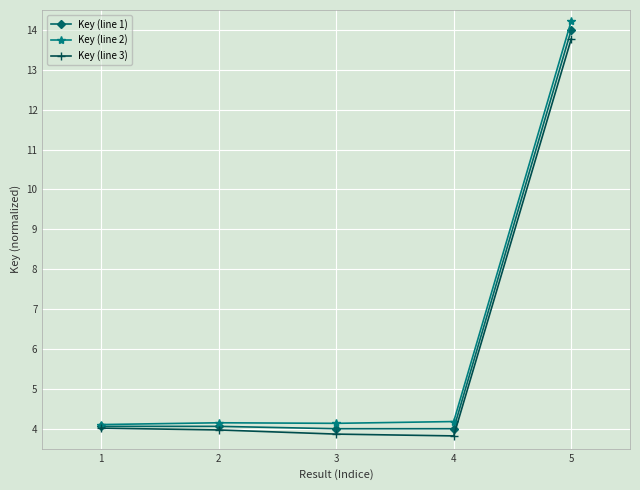

True or false: Key (line 2) and Key (line 3) cross at least once.

False